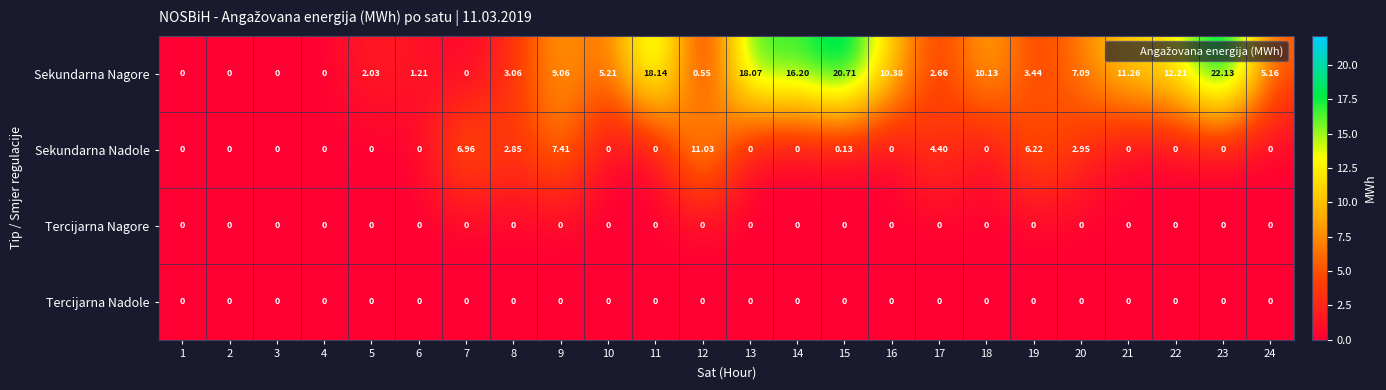

Which category has the highest value across all series?

23